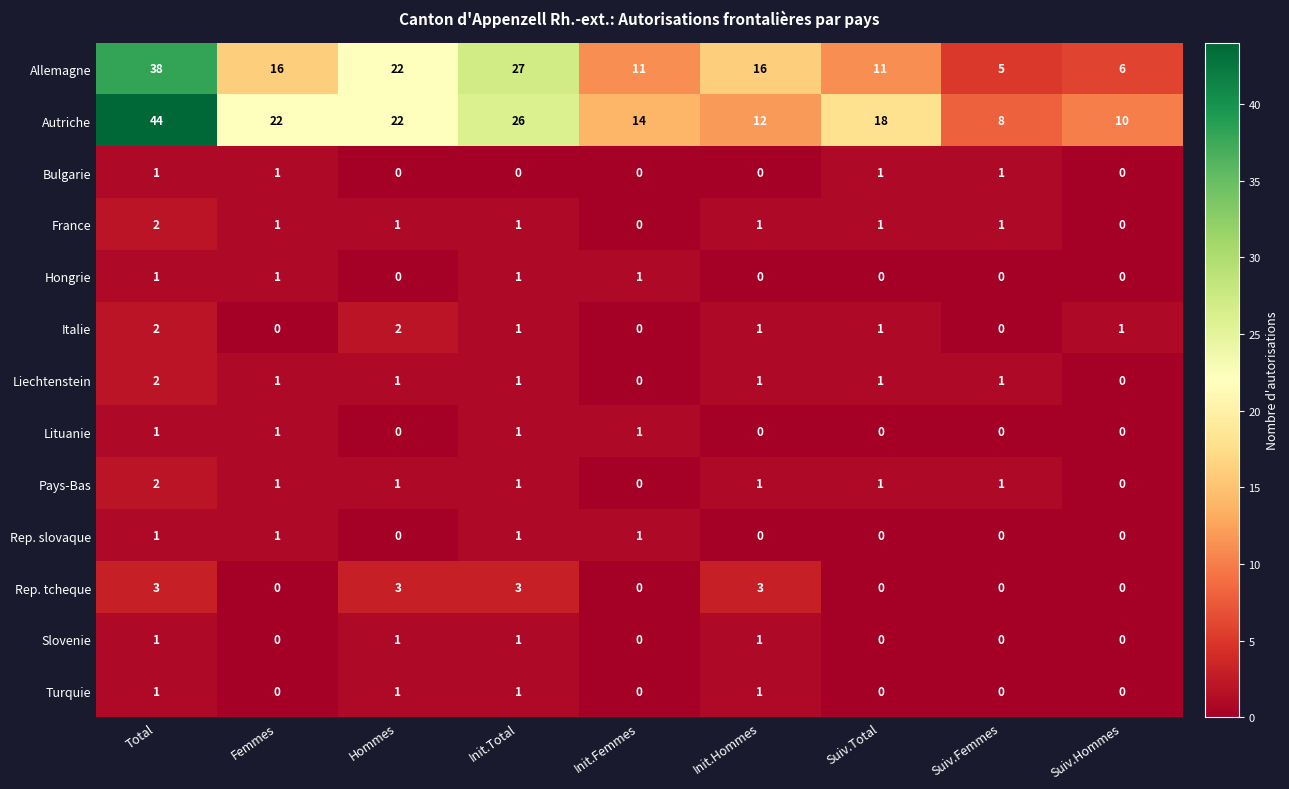

Count the number of categories in the chart.

9